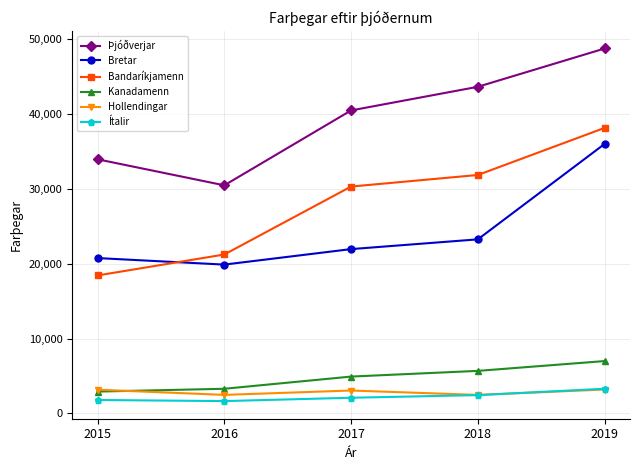

True or false: Bretar has more than 0 interior local peaks.

False